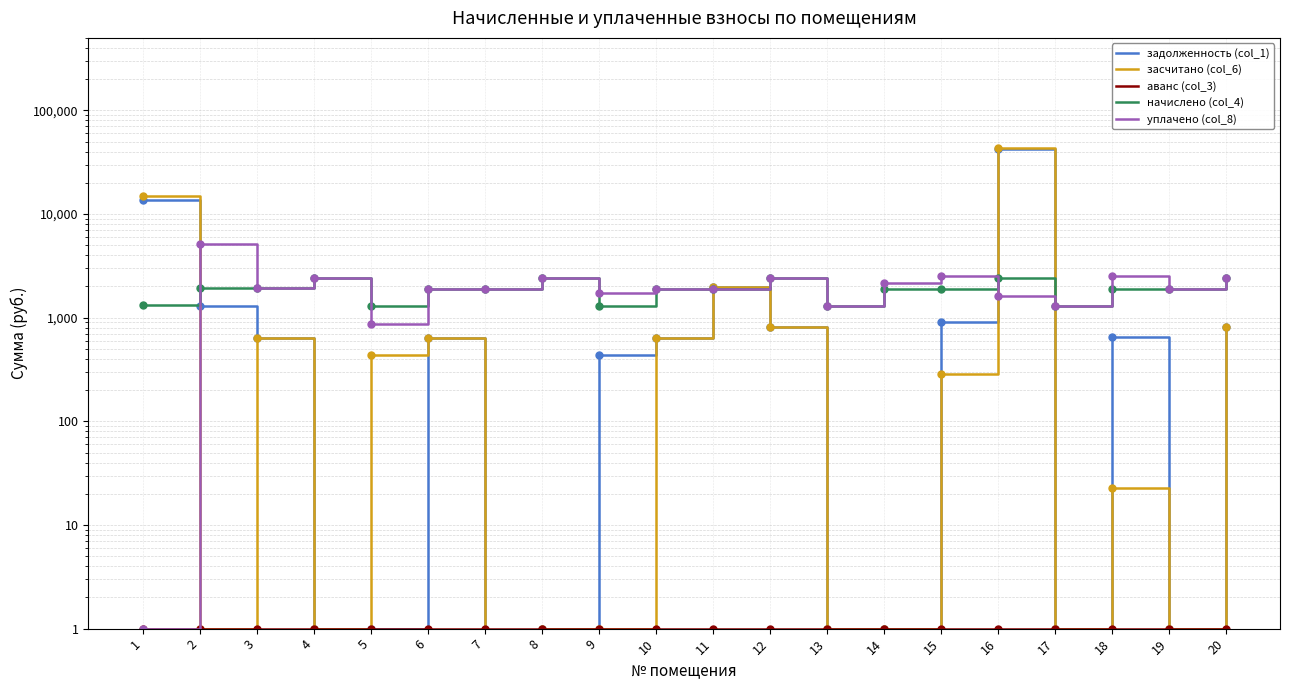

Is it true that уплачено (col_8) equals 404.9 at 11?

False